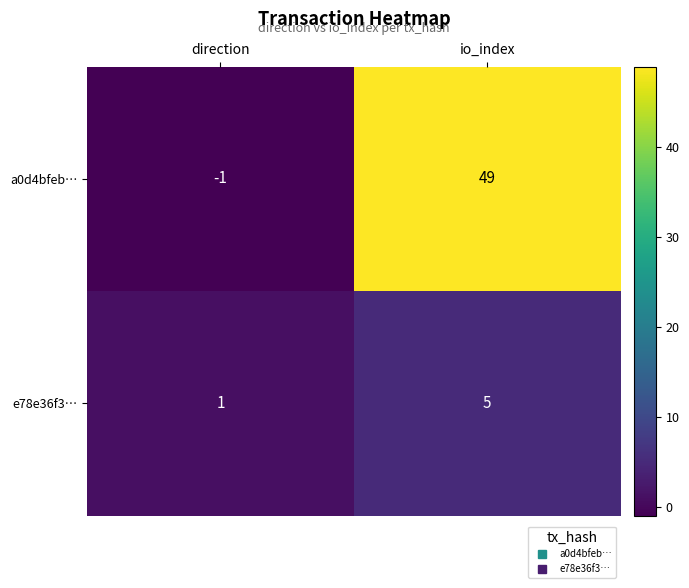

The value of e78e36f3… at direction is 1. True or false?

True